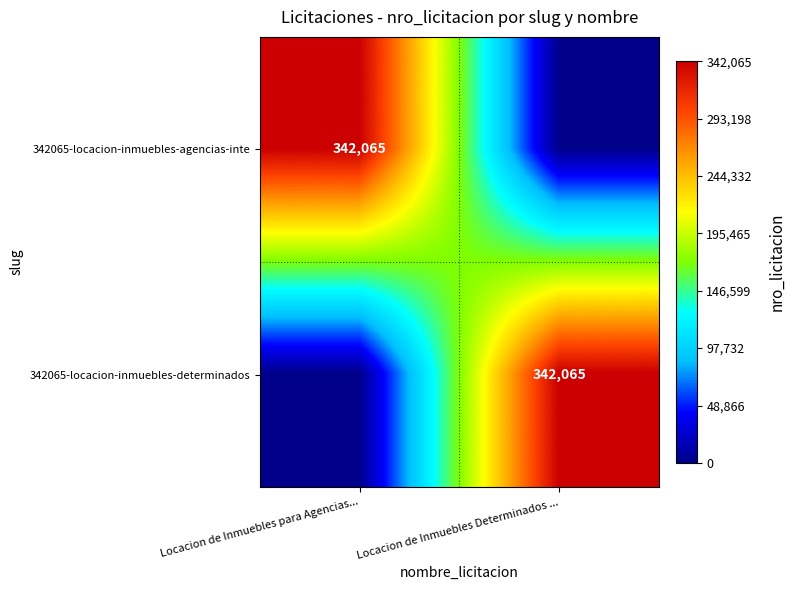

The value of 342065-locacion-inmuebles-agencias-inte at Locacion de Inmuebles para Agencias... is 342065. True or false?

True